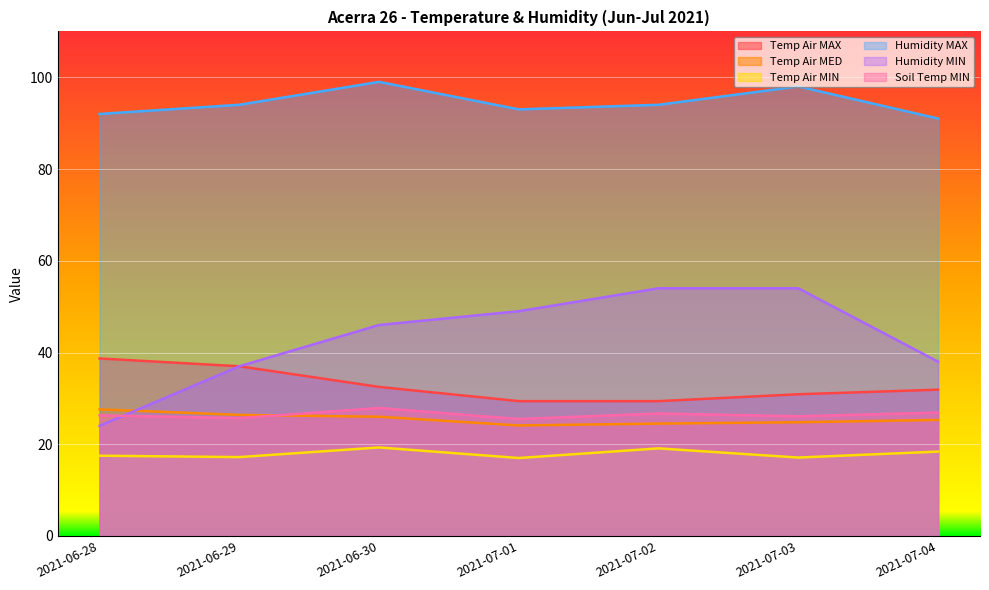

True or false: Temp Air MAX and Temp Air MIN intersect in this chart.

False